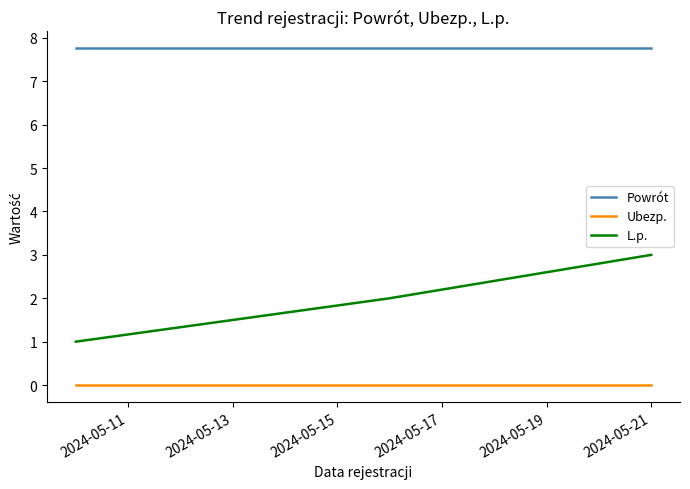

Which series has the largest total across all categories?

Powrót